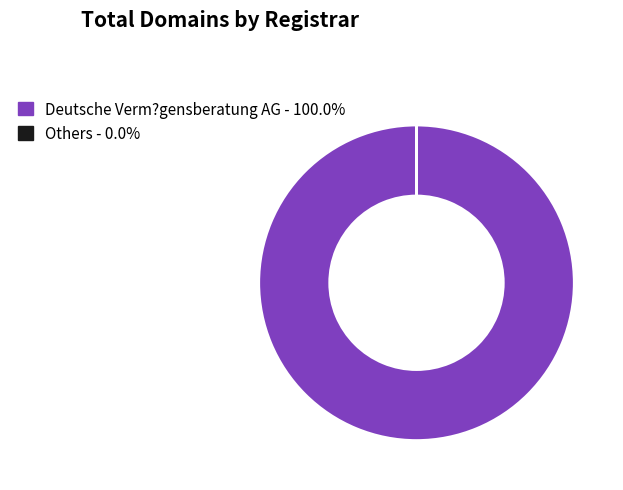

Does Deutsche Verm?gensberatung AG - 100.0% represent more than half of the total?

Yes